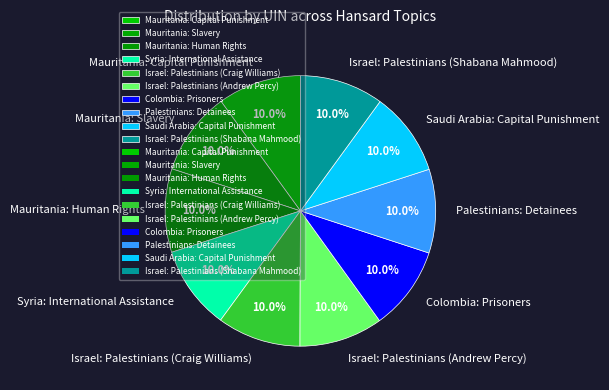

How much of the chart is everything except Palestinians: Detainees?

90.0%